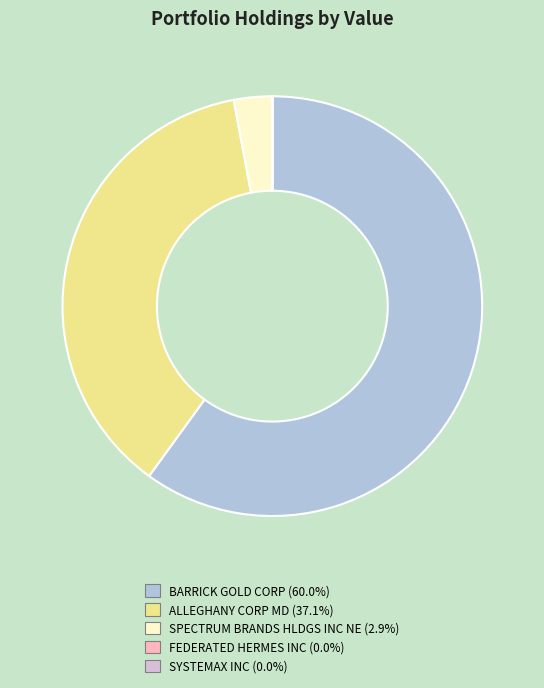

Which slice represents more than half of the pie?

BARRICK GOLD CORP